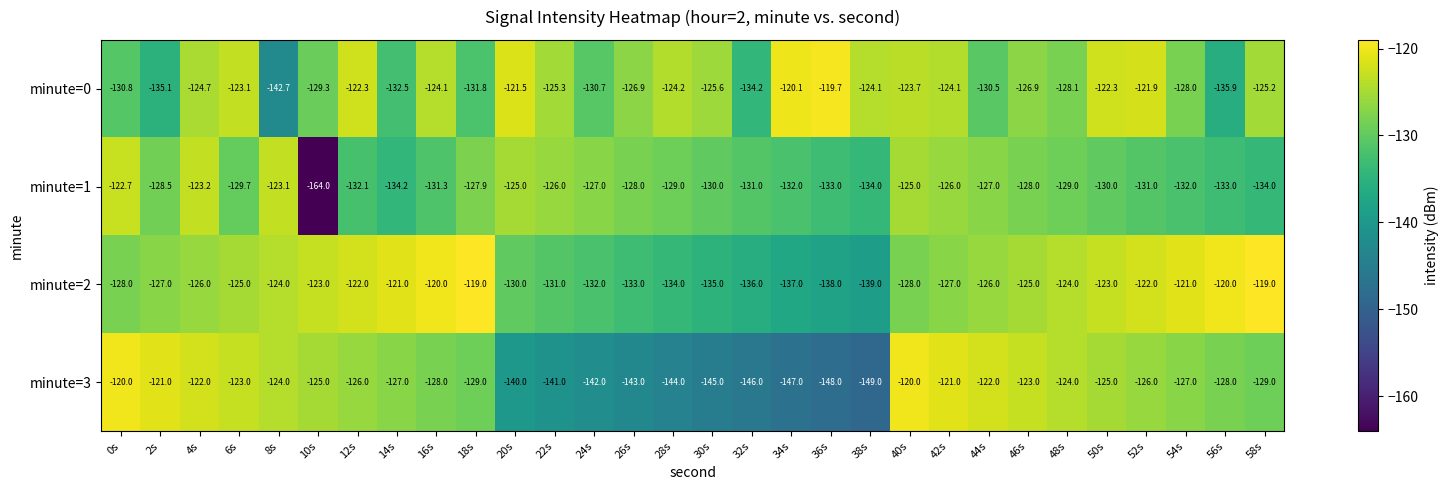

Which series has the widest spread of values?

minute=1